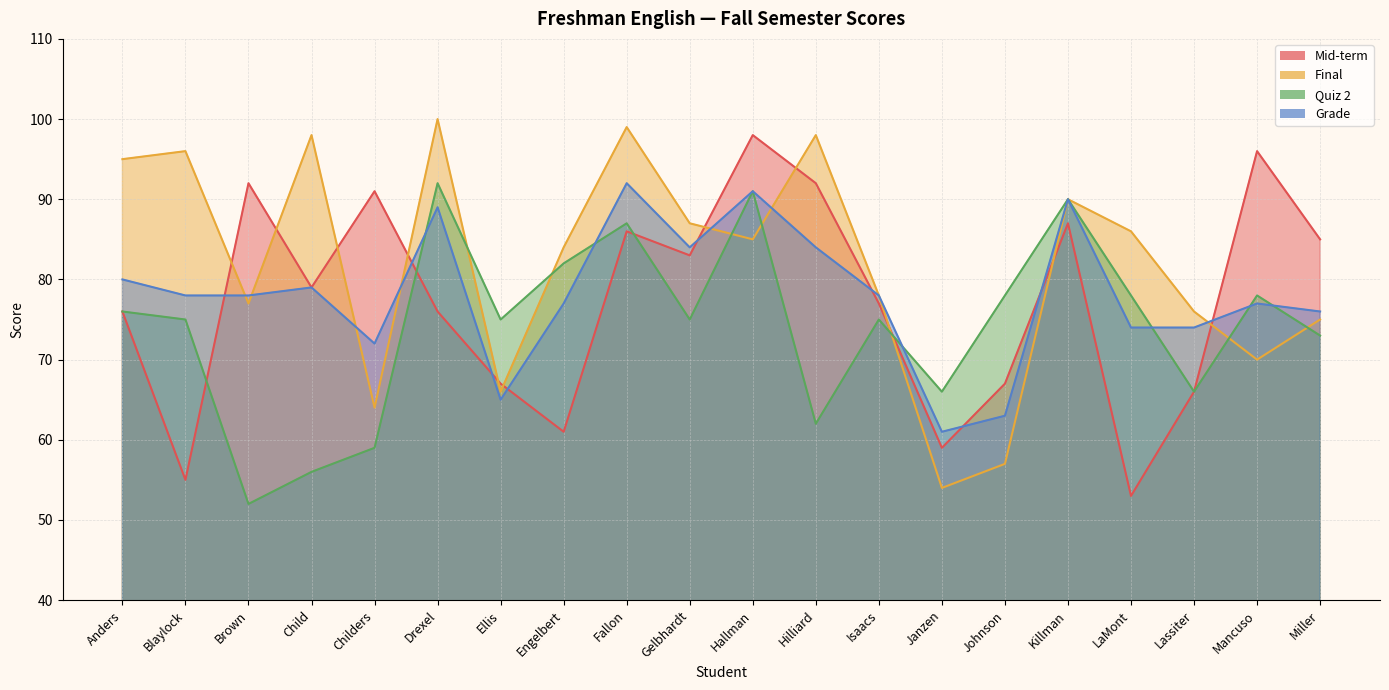

The value of Quiz 2 at Johnson is 78. True or false?

True